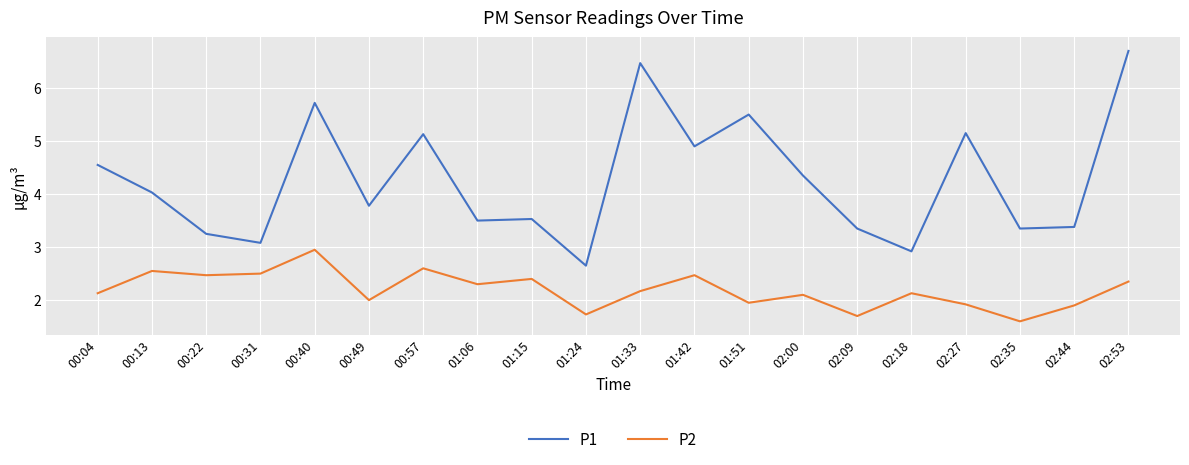

The value of P1 at 02:35 is 3.4. True or false?

True